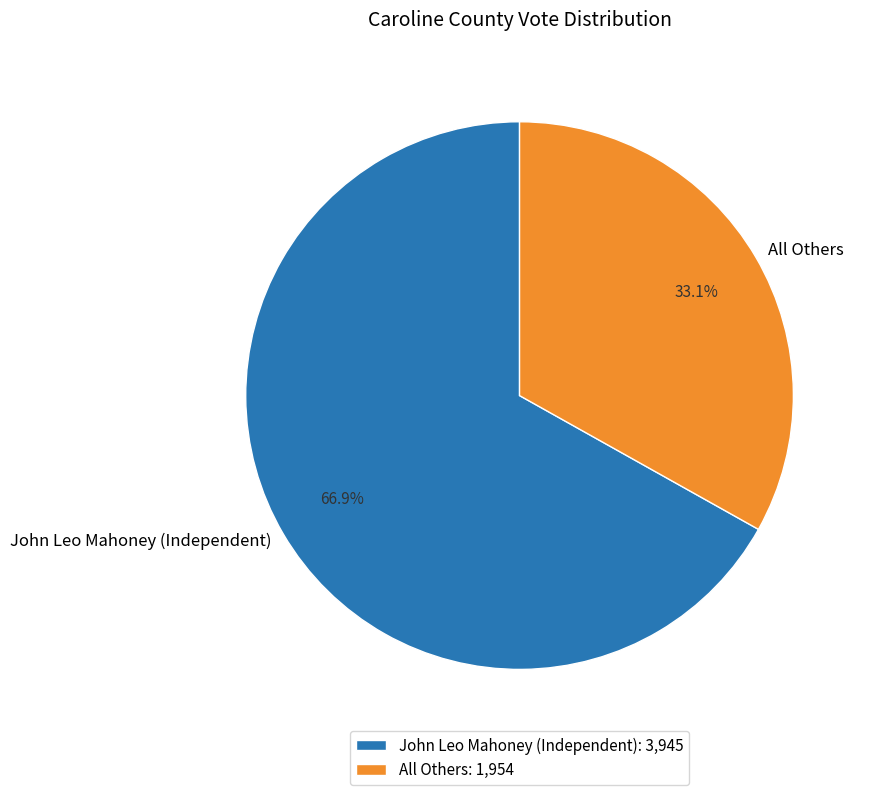

Which has a higher value, All Others or John Leo Mahoney (Independent)?

John Leo Mahoney (Independent)